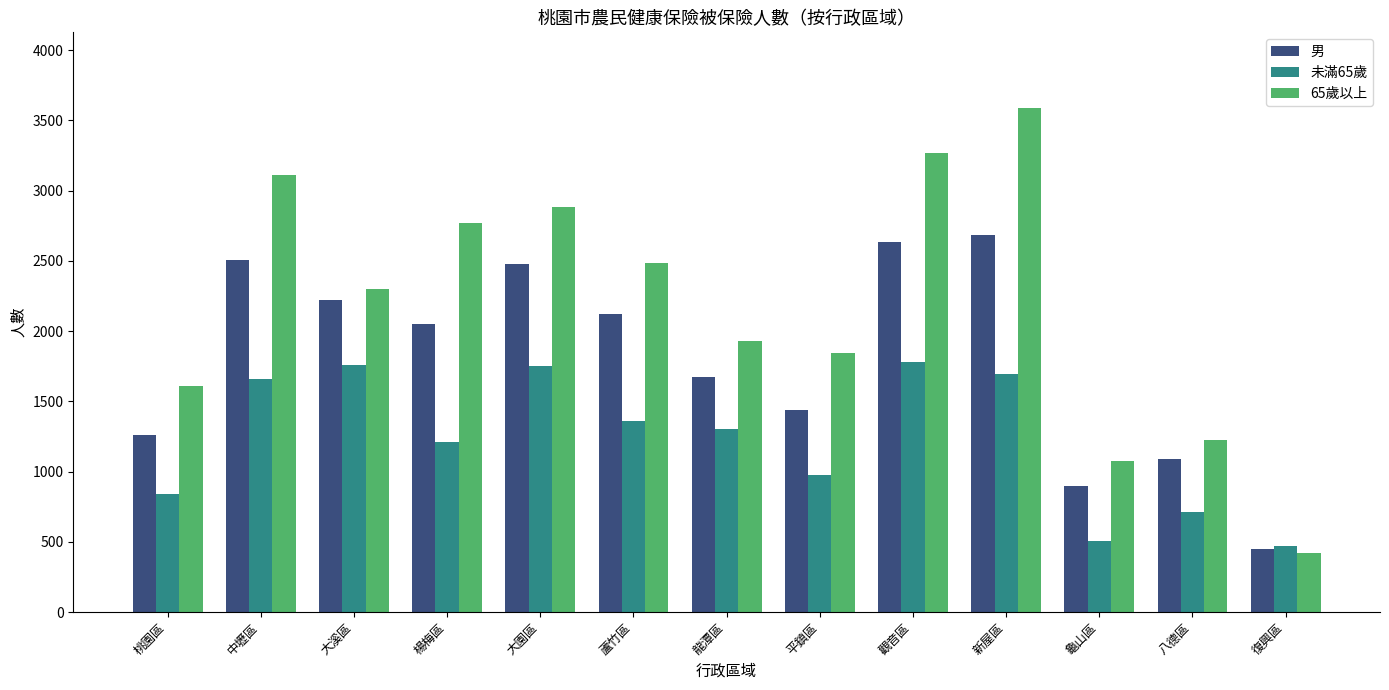

At how many categories does at least one series exceed 714?

12